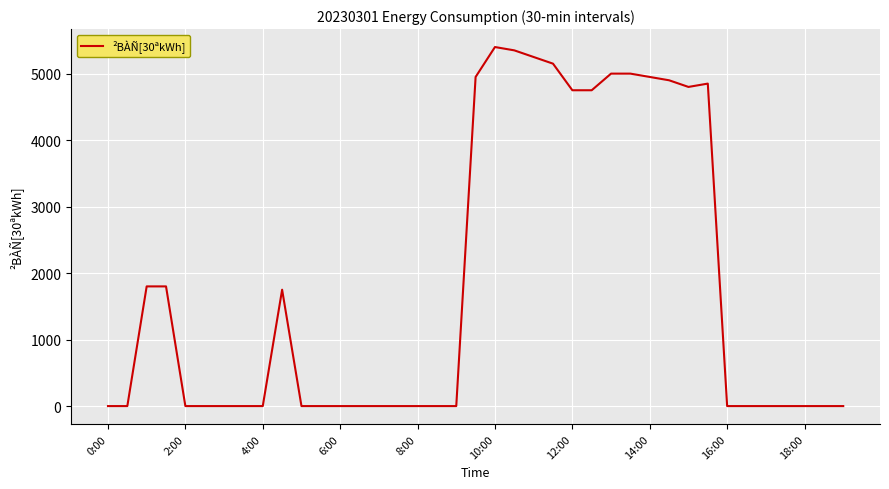

What is the maximum value shown in the chart?

5400